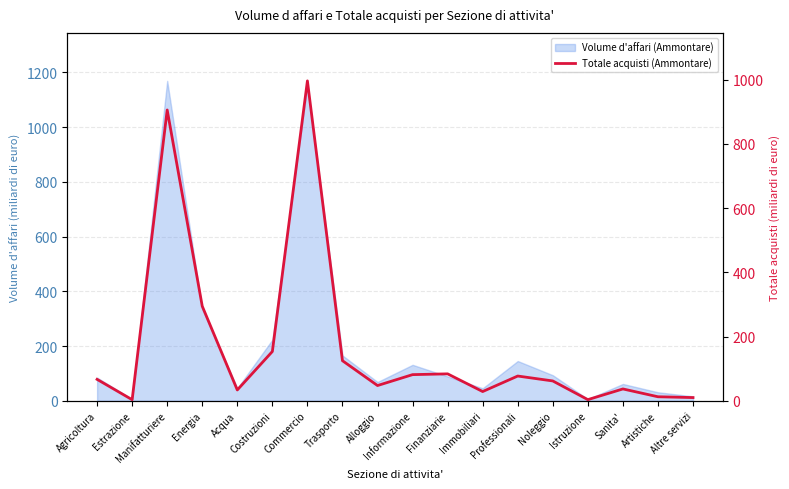

What position from the left is Estrazione?

2